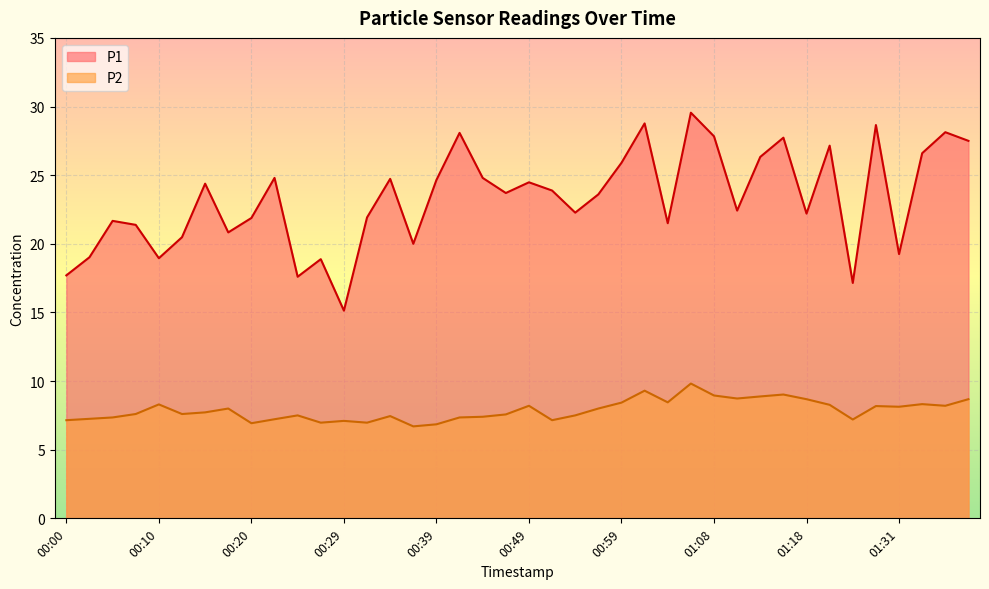

At which label does P1 reach its peak?

01:06